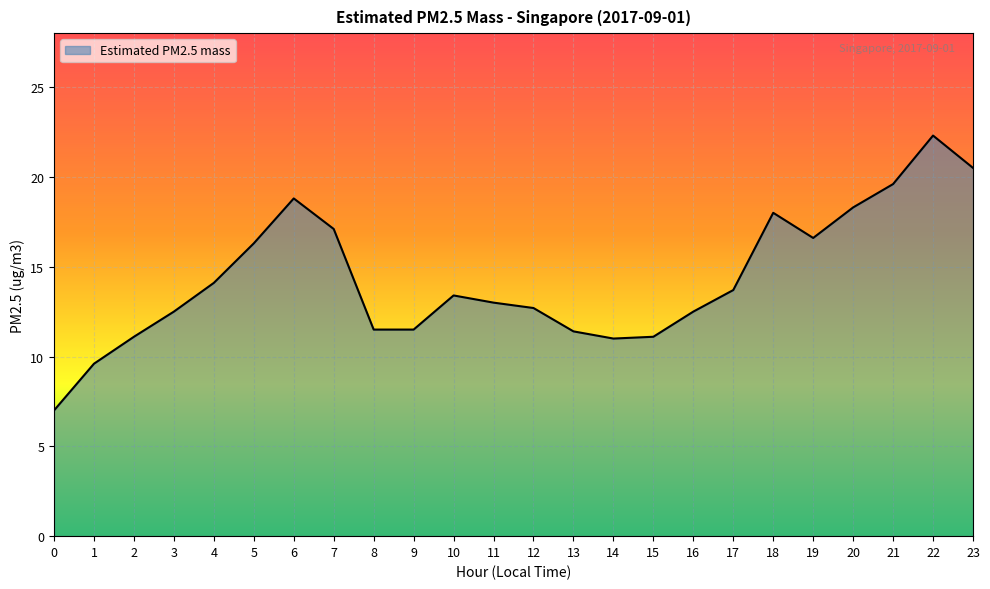

What value does the data have at 16?

12.5